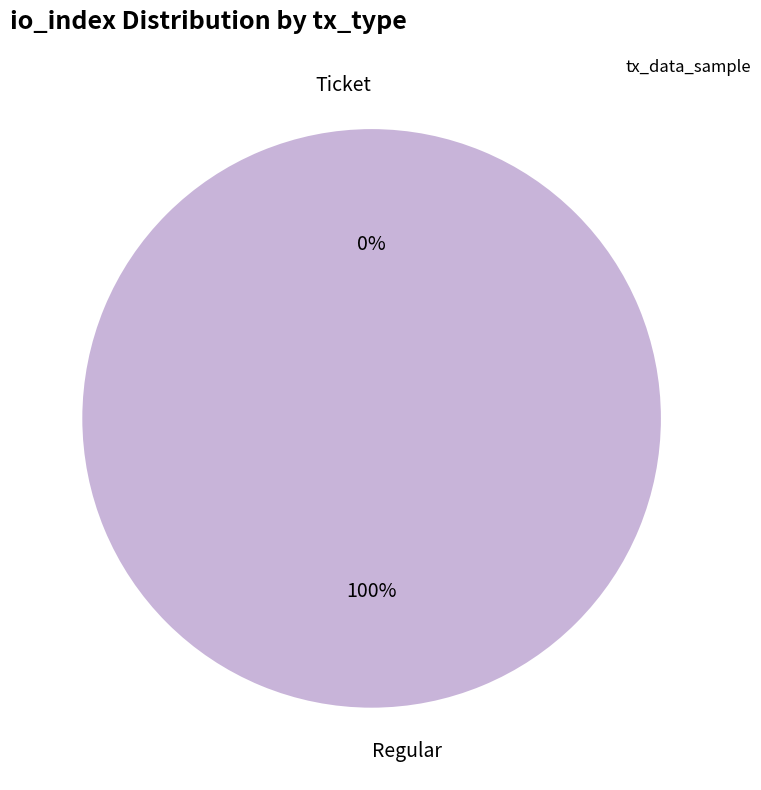

How many segments does this pie chart have?

2